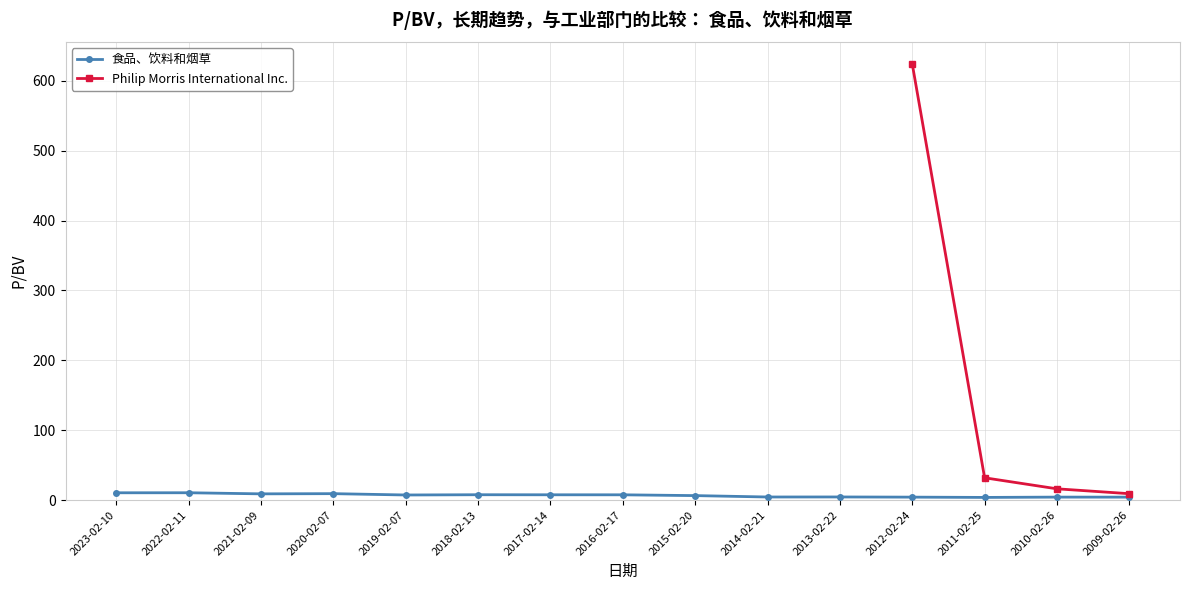

The value at 2020-02-07 is 13.4. True or false?

False